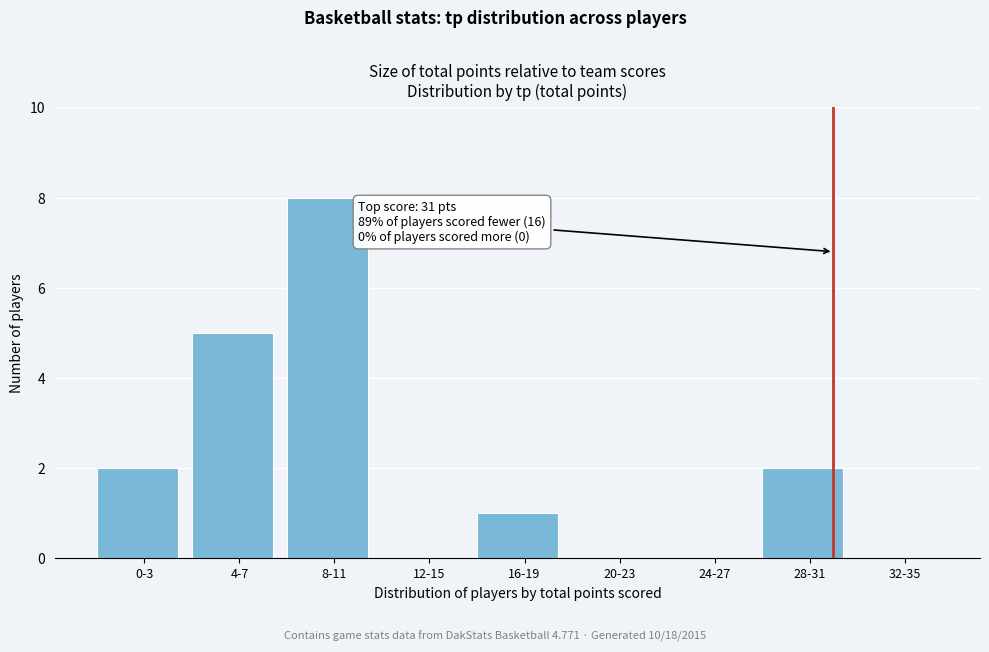

Reading left to right, extract all data points from this chart.

0-3=2	4-7=5	8-11=8	12-15=0	16-19=1	20-23=0	24-27=0	28-31=2	32-35=0